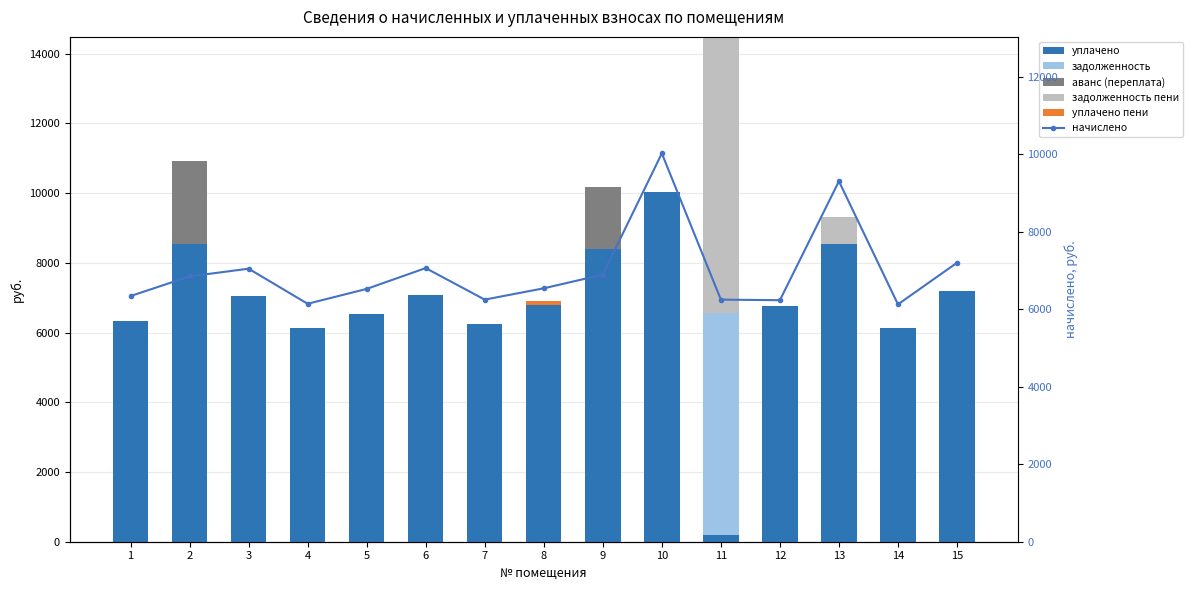

What are all the series names shown in the legend?

уплачено, задолженность, аванс (переплата), задолженность пени, уплачено пени, начислено